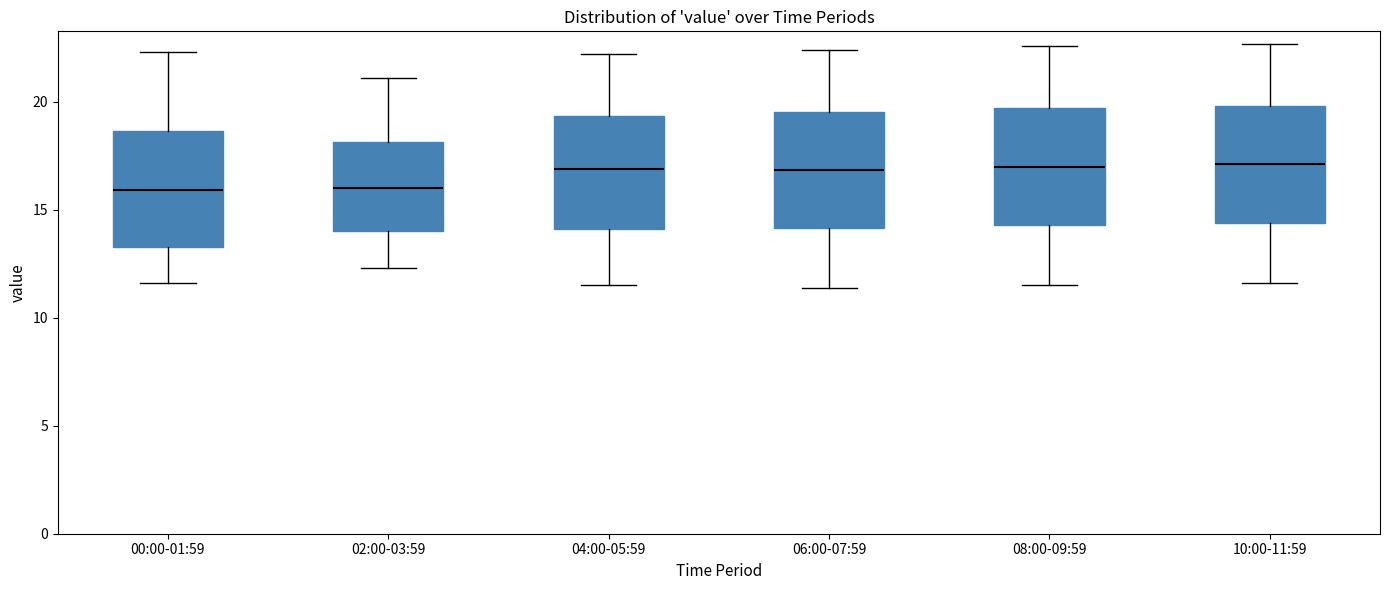

Where is the upper edge of the box for 00:00-01:59 on the y-axis? The values are not printed on the chart, so give them approximately, as read against the axis.

18.5